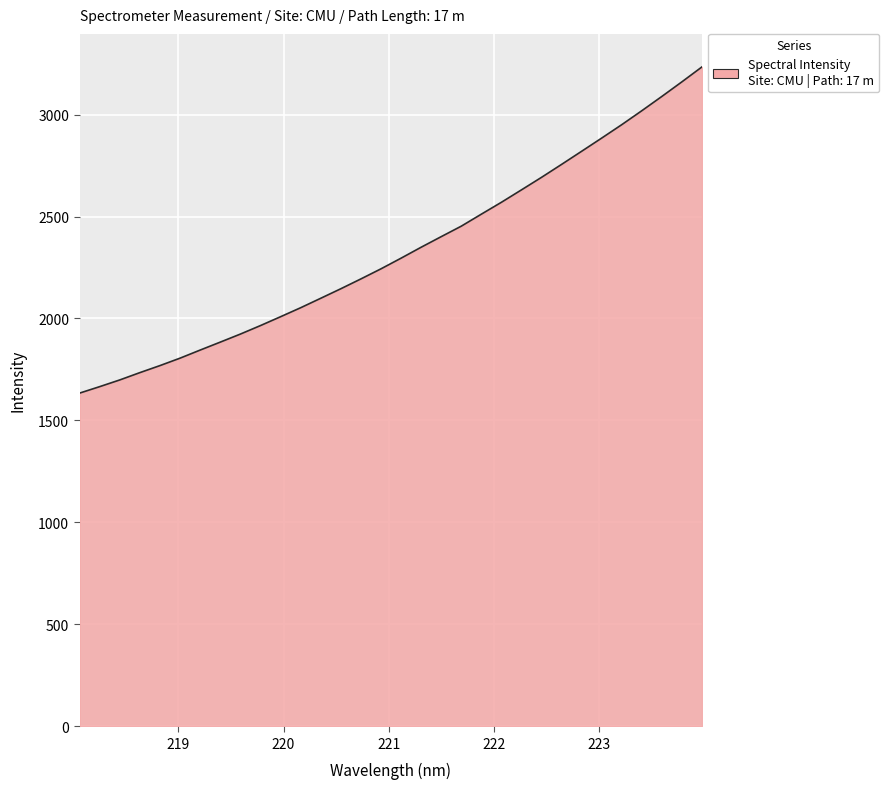

What is the difference between the maximum and minimum values?

1600.3